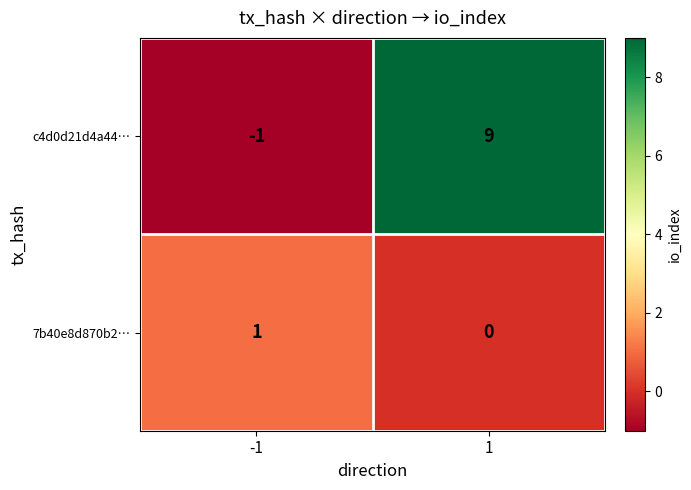

Which series has the largest total across all categories?

c4d0d21d4a44…